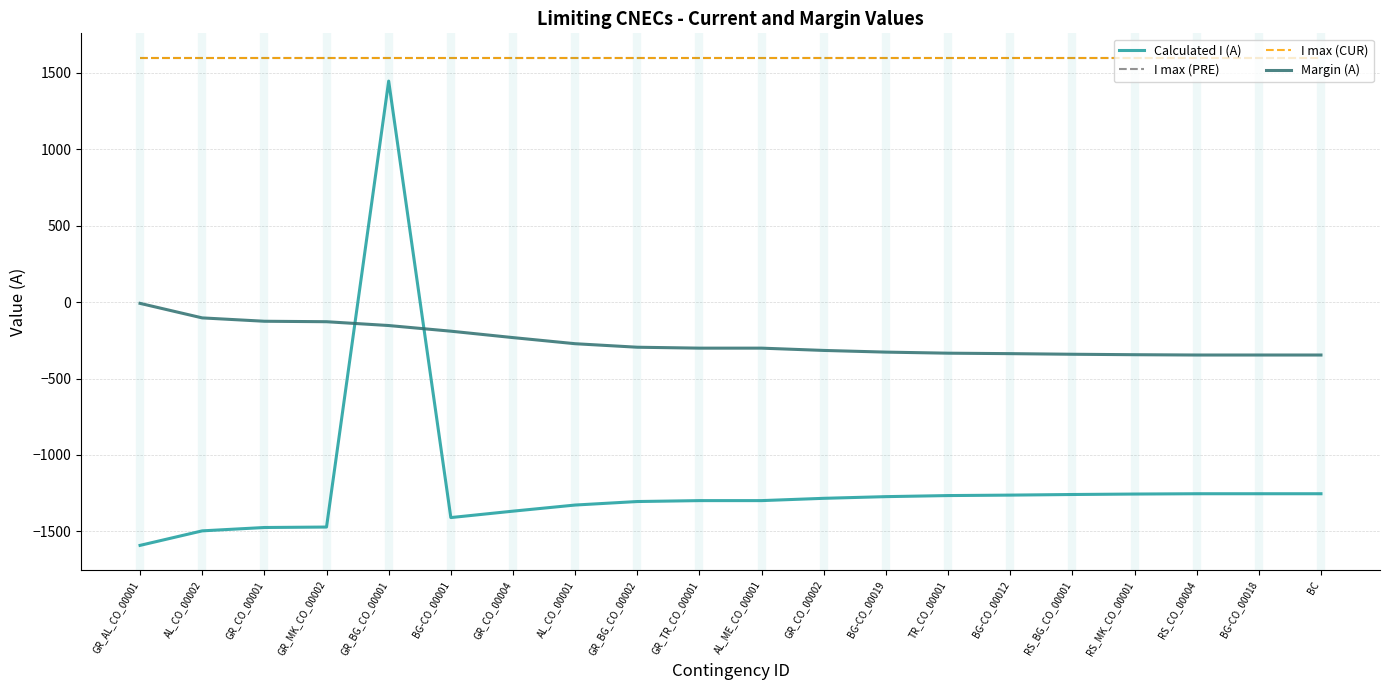

True or false: I max (CUR) and I max (PRE) cross at least once.

False